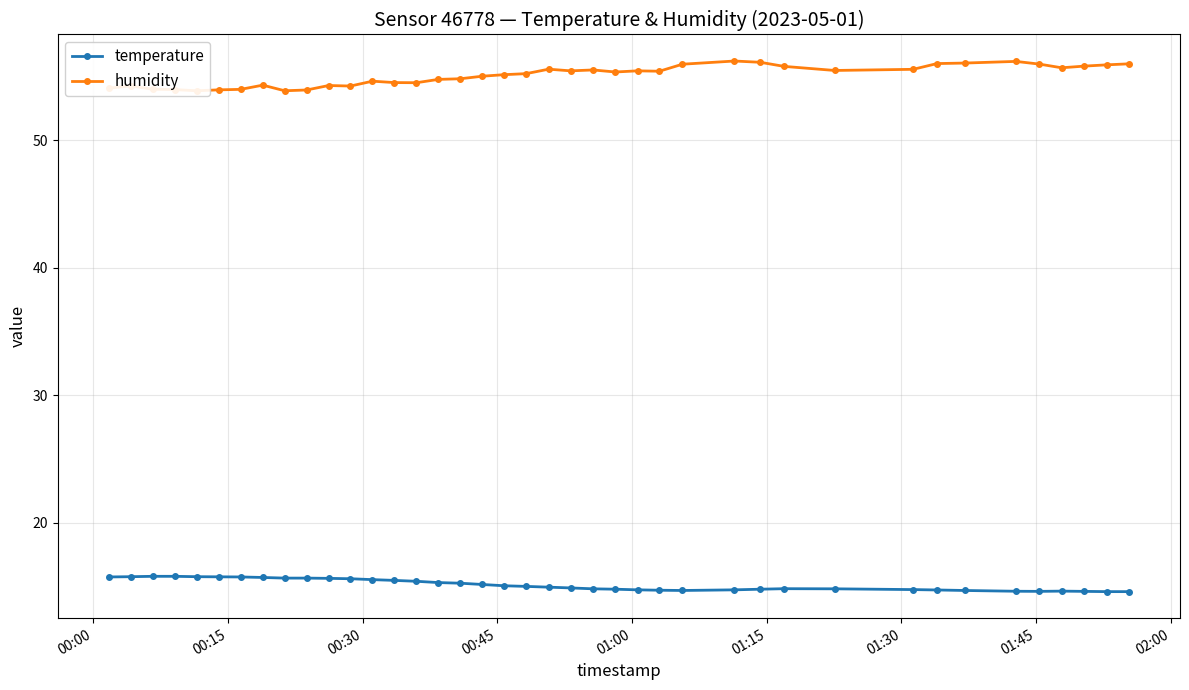

True or false: humidity and temperature intersect in this chart.

False